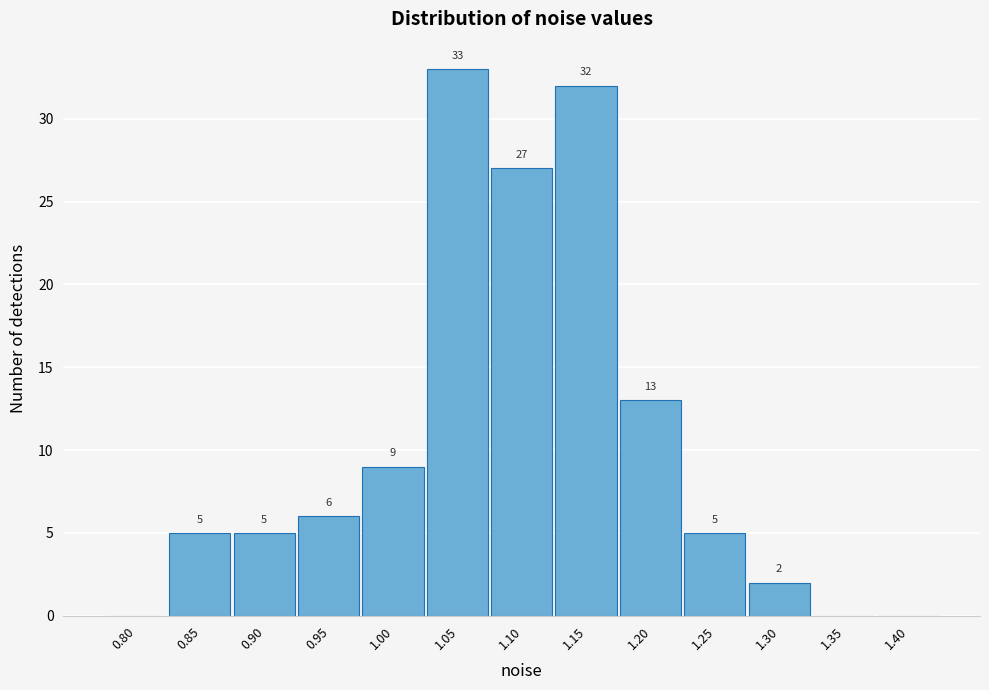

Reading left to right, list all the values displayed in this chart.

0.80=0	0.85=5	0.90=5	0.95=6	1.00=9	1.05=33	1.10=27	1.15=32	1.20=13	1.25=5	1.30=2	1.35=0	1.40=0